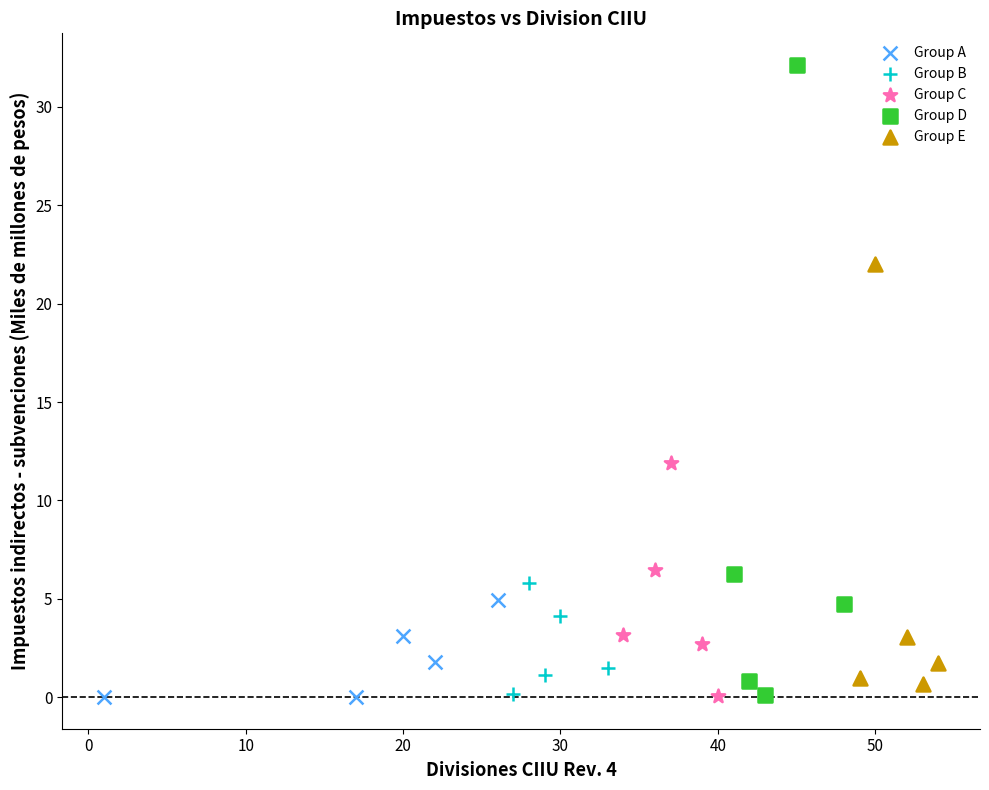

Which series has the widest spread of Y values?

Group D